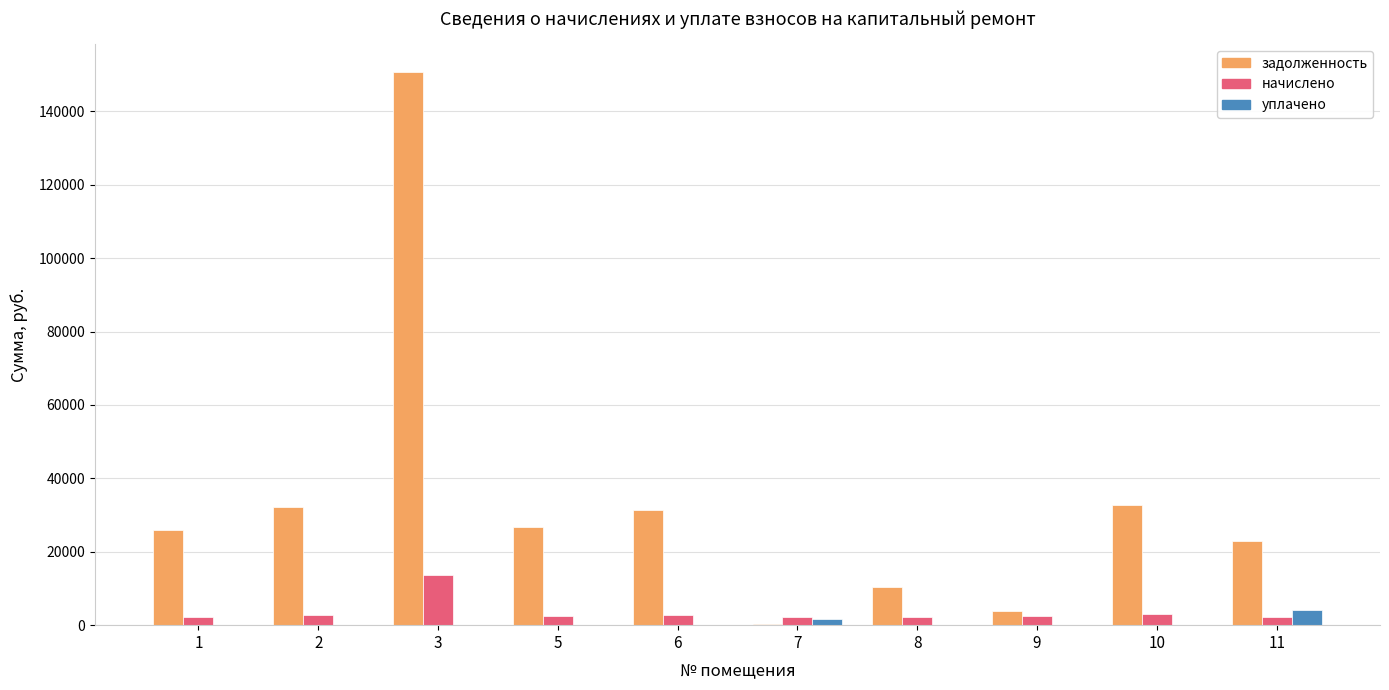

What is the sum of all начислено values?

36233.4